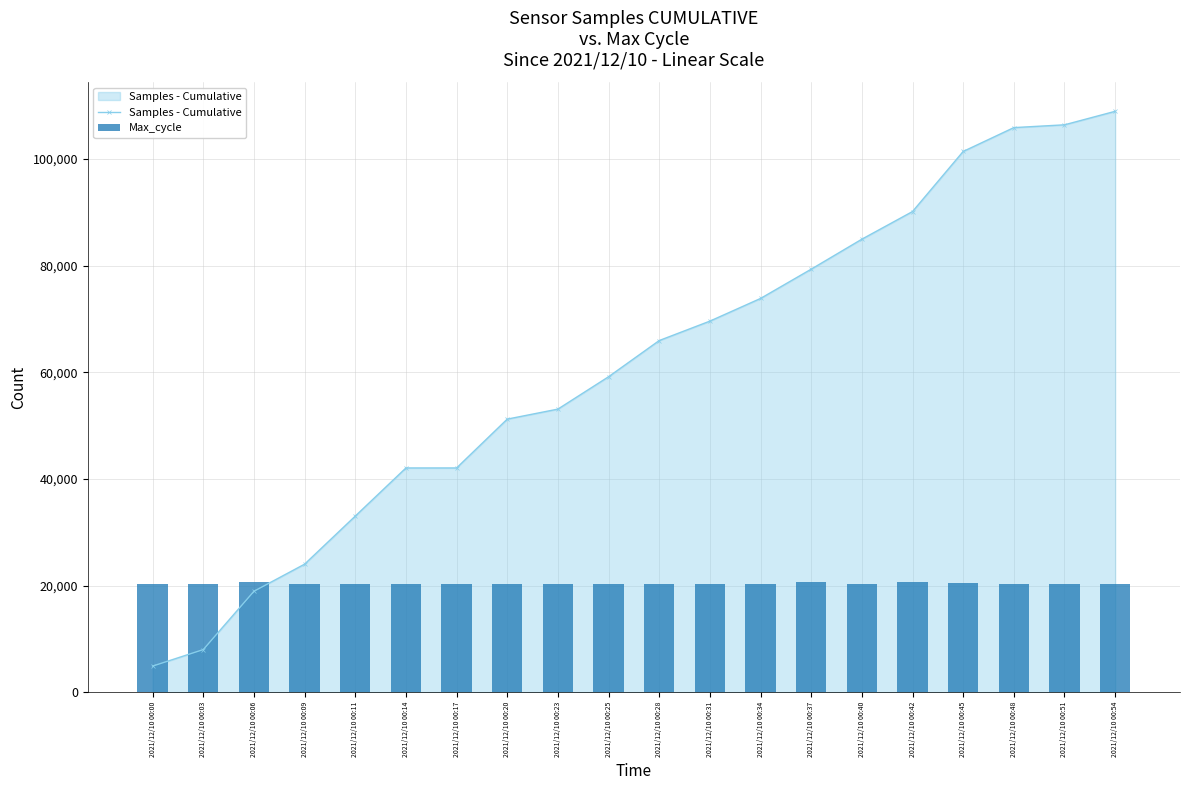

Which series has the largest total across all categories?

Samples - Cumulative